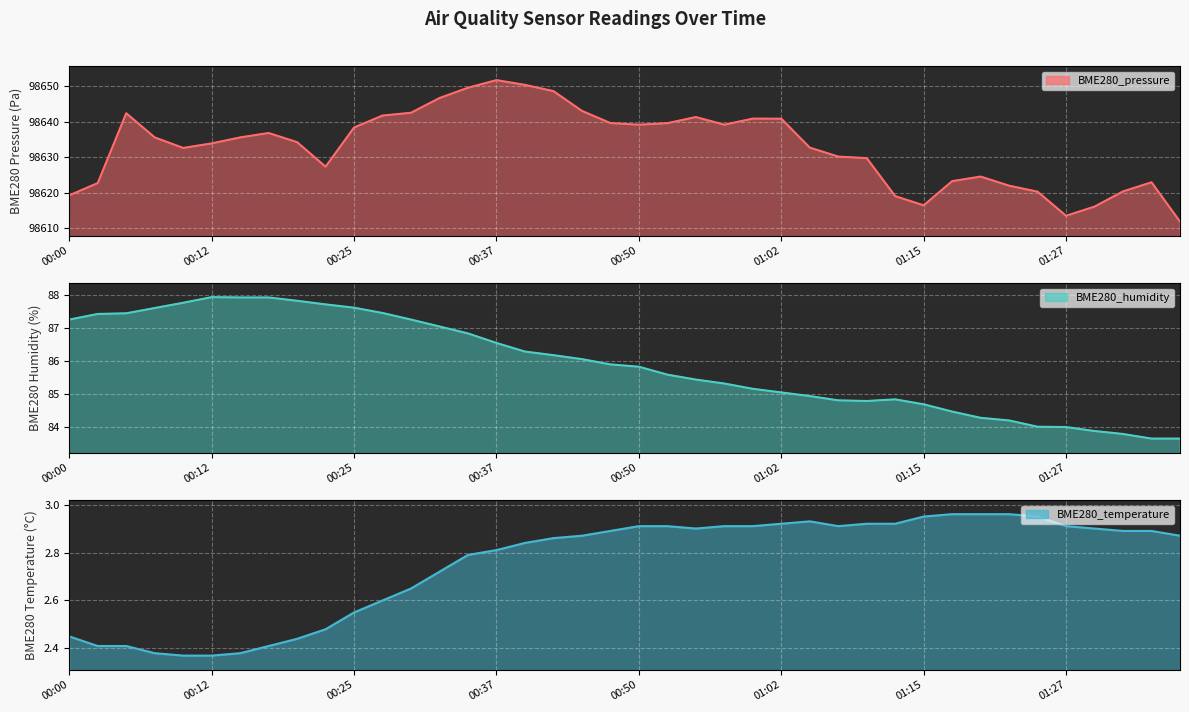

How many interior local peaks does the BME280_pressure series have?

7